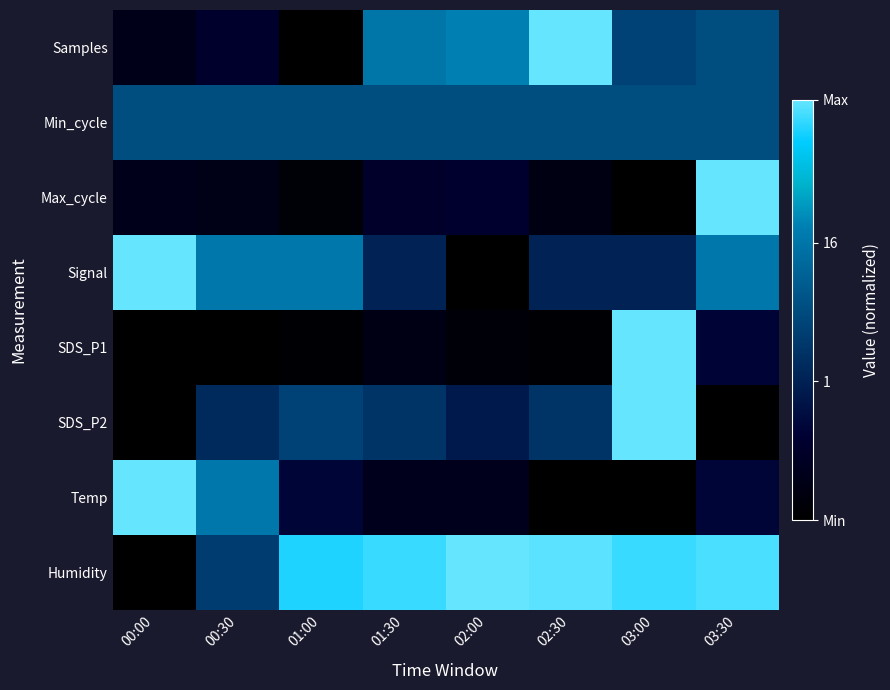

Which category has the highest value across all series?

02:30